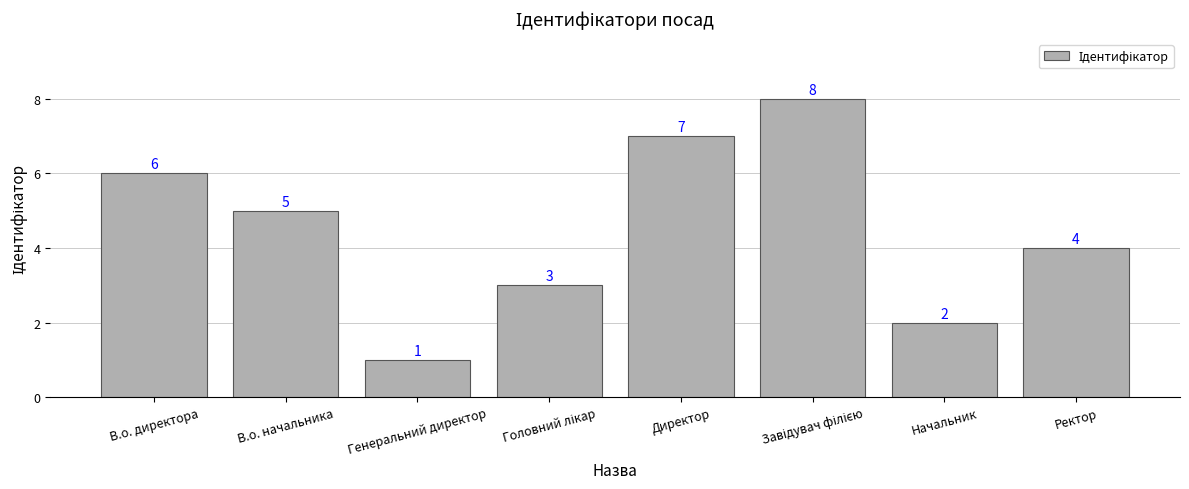

Which category has the lowest value across all series?

Генеральний директор